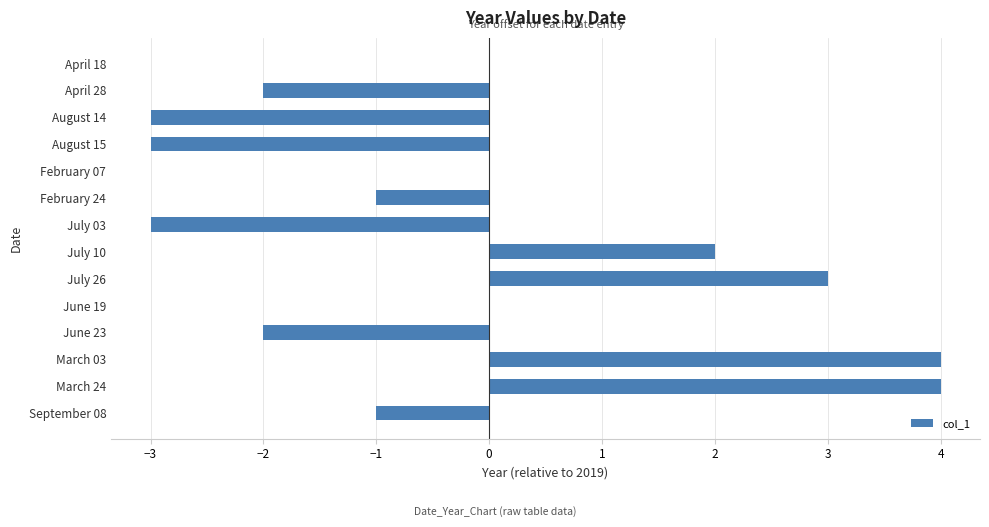

The chart shows a value of 0 at June 19. True or false?

True